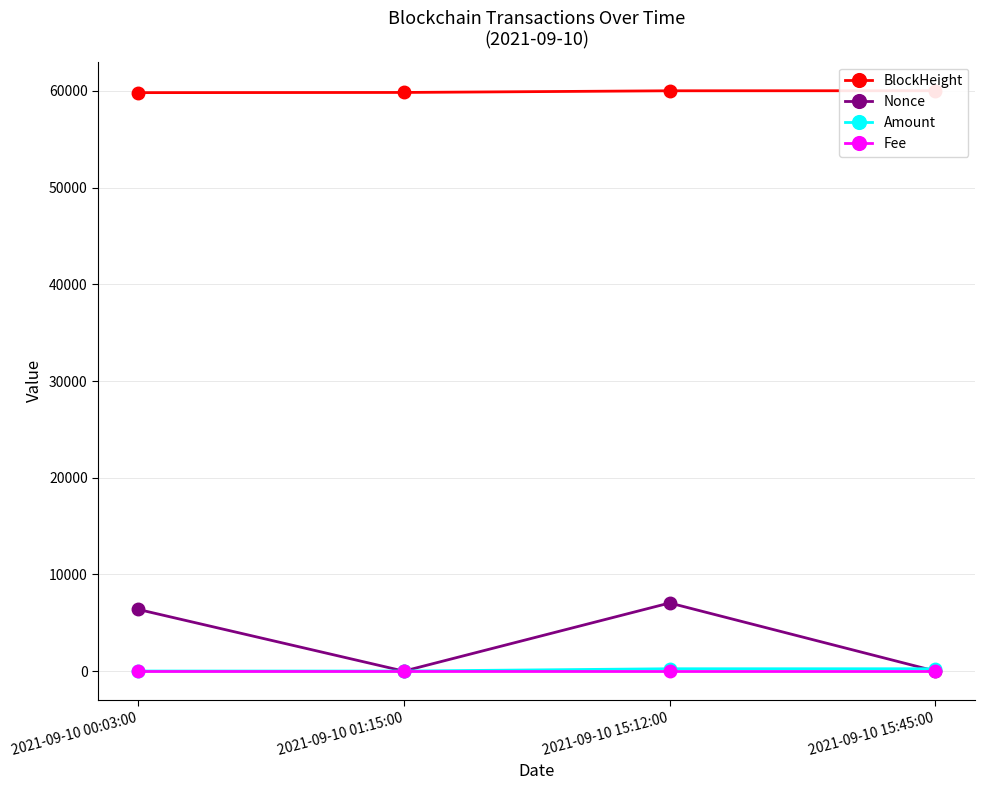

How many lines are shown in the chart?

4